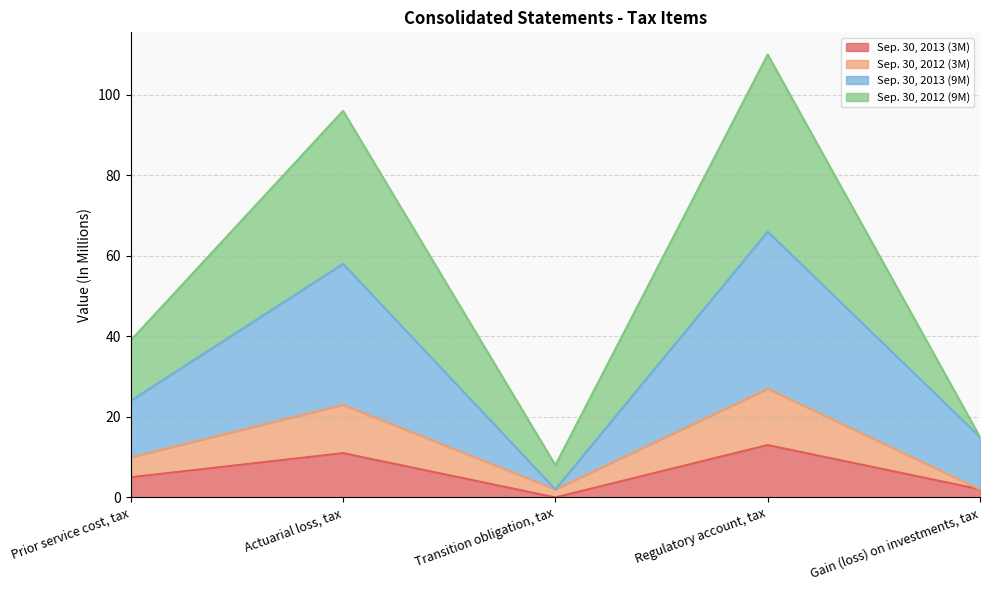

Rank the series by their maximum value, from highest to lowest.

Sep. 30, 2012 (9M), Sep. 30, 2013 (9M), Sep. 30, 2012 (3M), Sep. 30, 2013 (3M)